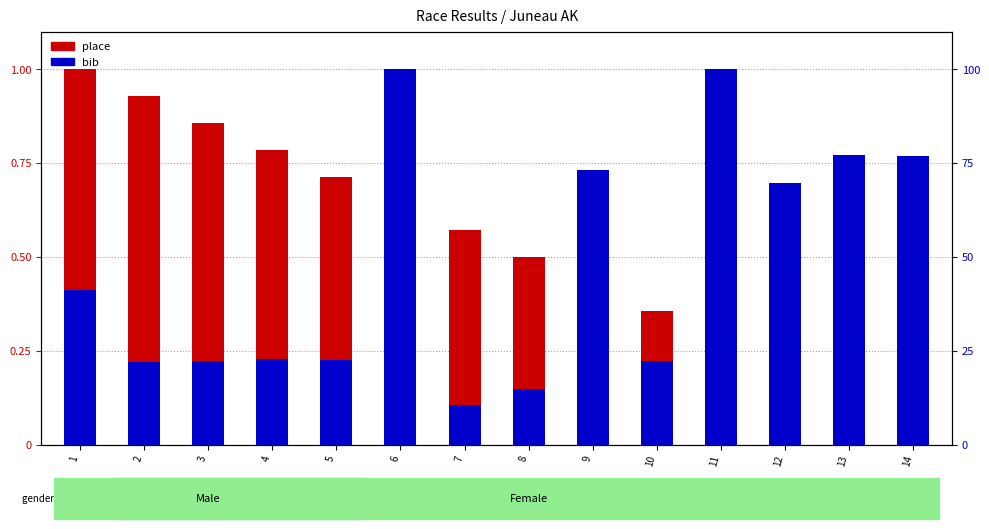

What is the difference between the bib values at 13 and 12?

0.1